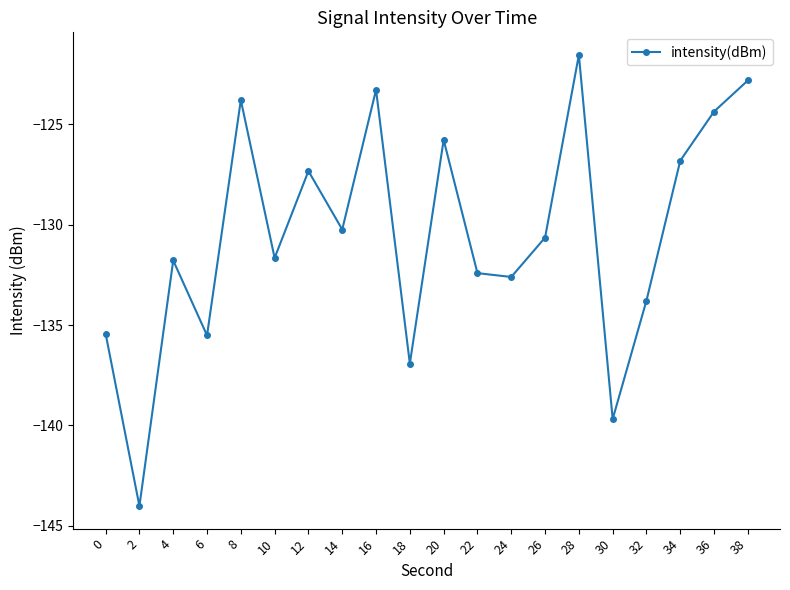

At which category does the data reach its first local peak?

4